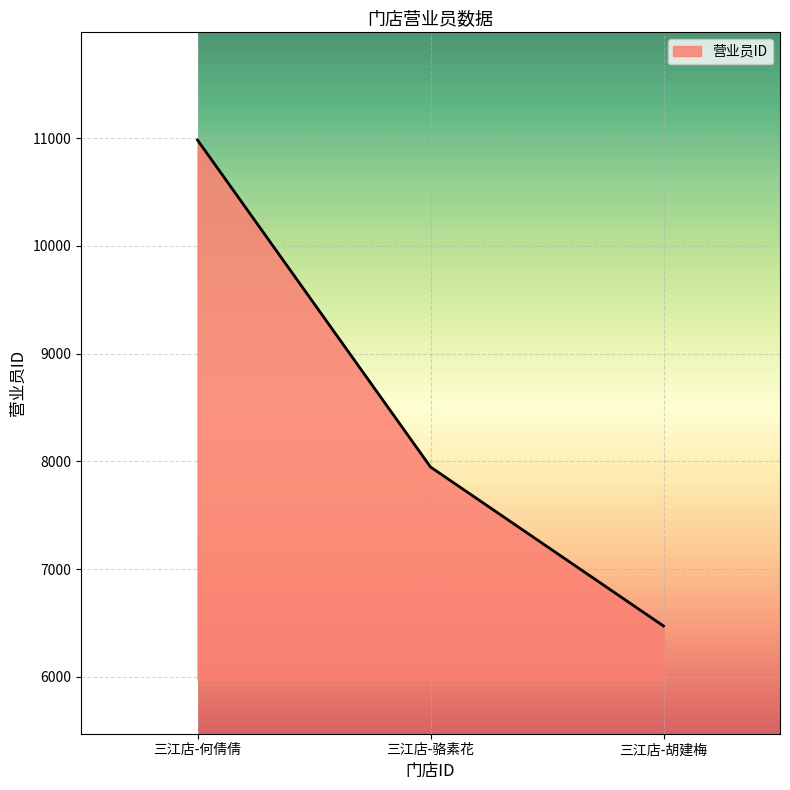

What is the maximum value shown in the chart?

10983